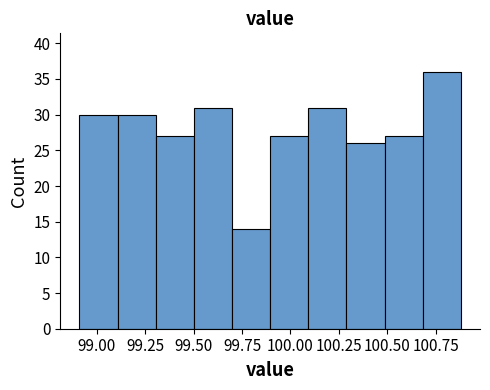

Read against the x-axis, roughly where is the centre of the tallest bar?

100.80